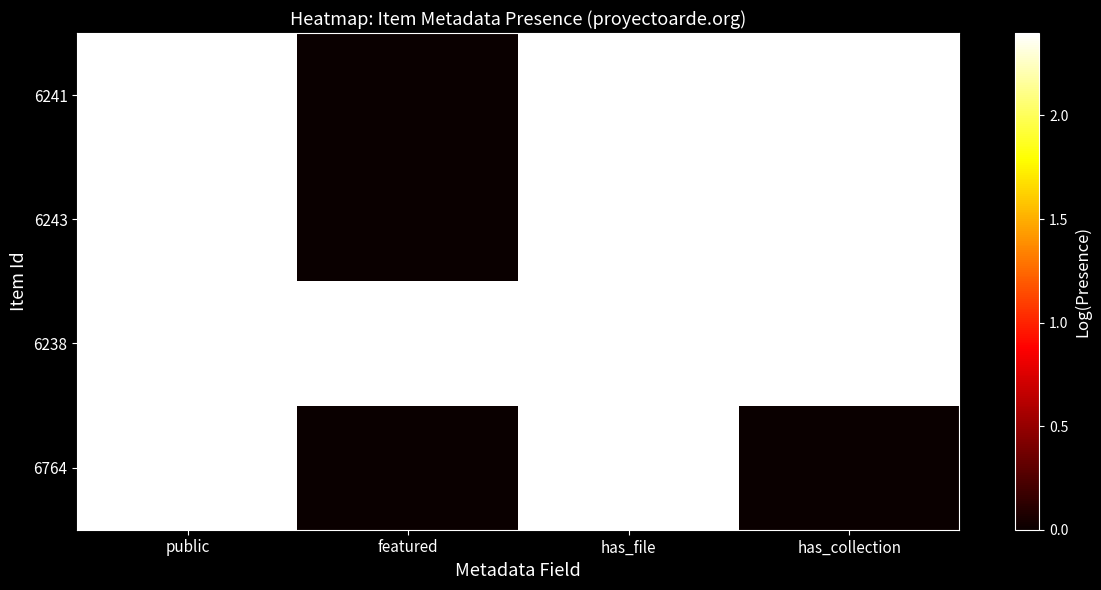

At public, list the series in order from largest to smallest.

6241, 6243, 6238, 6764